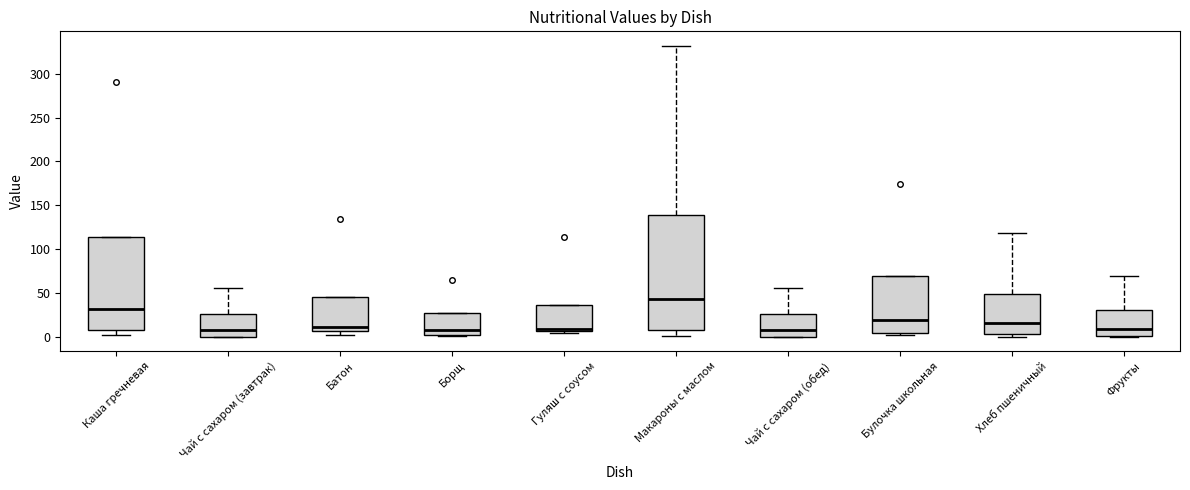

Comparing the boxes themselves (not the whiskers), which one is the tallest?

Макароны с маслом